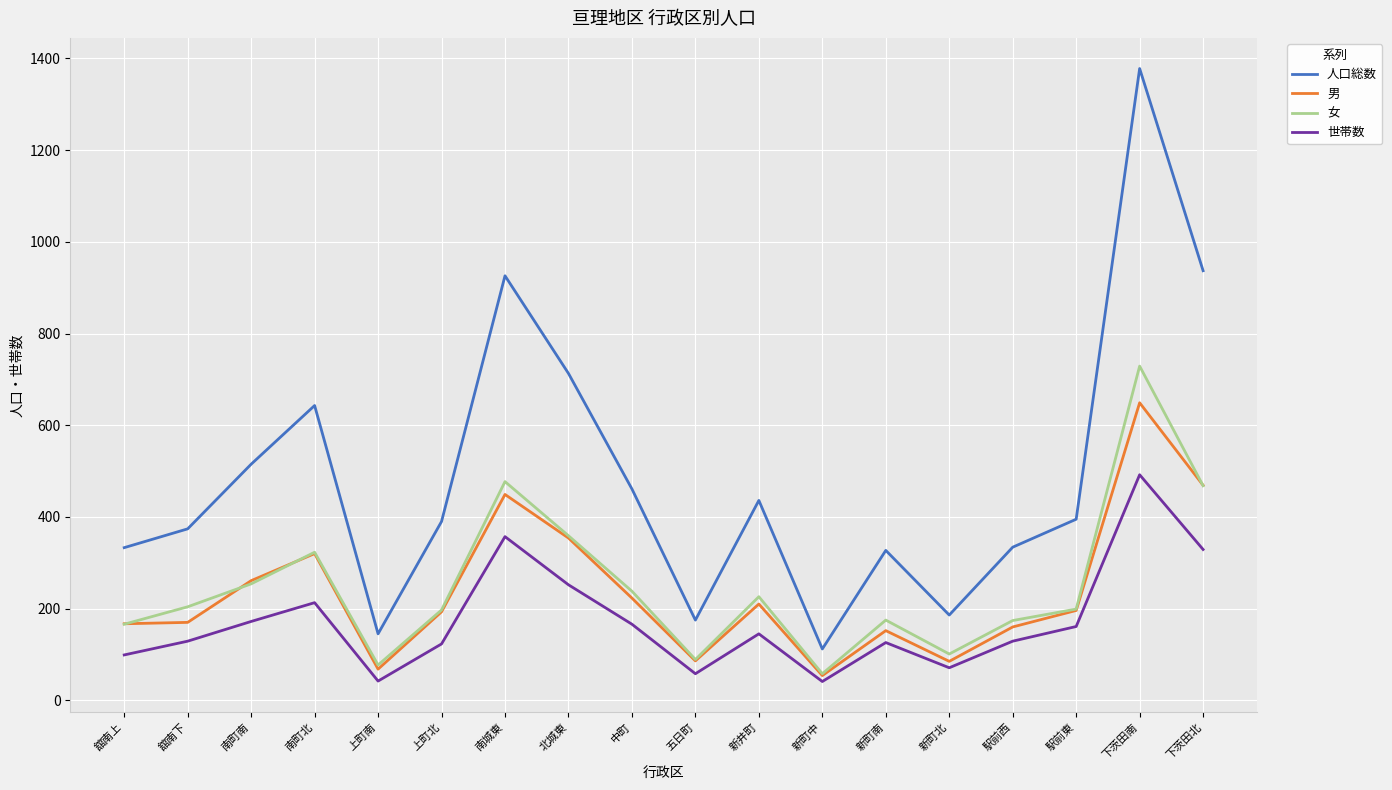

What is the difference between the maximum and minimum values in the 男 series?

595